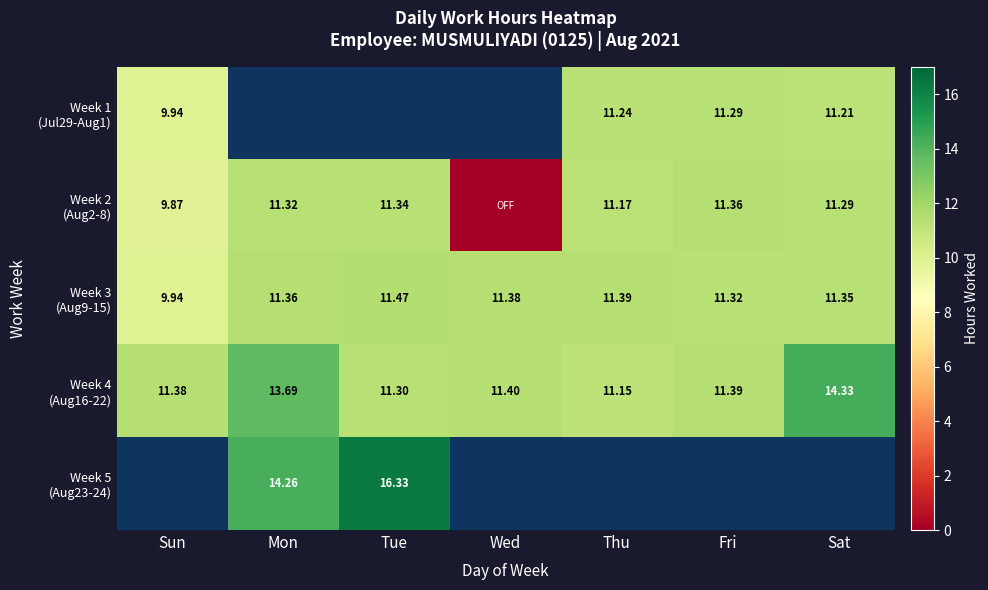

At which label is Week 1 (Jul29-Aug1) closest to 10?

Sun